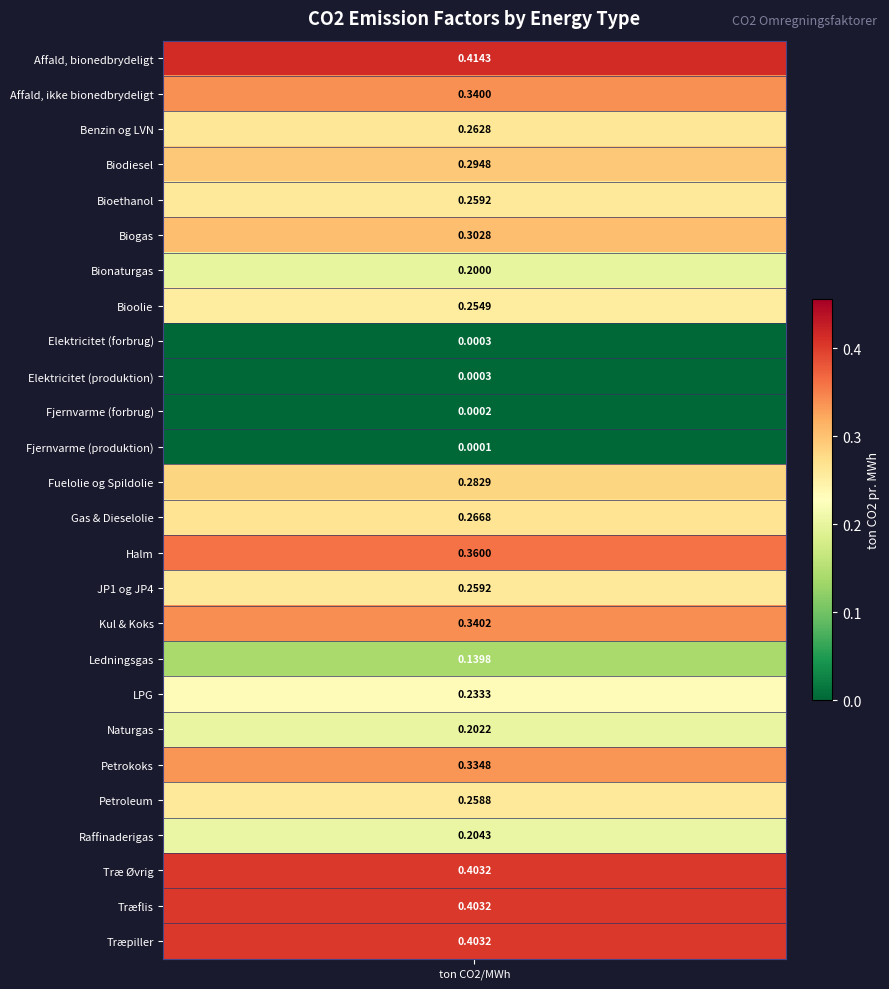

List the labels in order of value, largest first.

Affald, bionedbrydeligt, Træ Øvrig, Træflis, Træpiller, Halm, Kul & Koks, Affald, ikke bionedbrydeligt, Petrokoks, Biogas, Biodiesel, Fuelolie og Spildolie, Gas & Dieselolie, Benzin og LVN, Bioethanol, JP1 og JP4, Petroleum, Bioolie, LPG, Raffinaderigas, Naturgas, Bionaturgas, Ledningsgas, Elektricitet (produktion), Elektricitet (forbrug), Fjernvarme (forbrug), Fjernvarme (produktion)